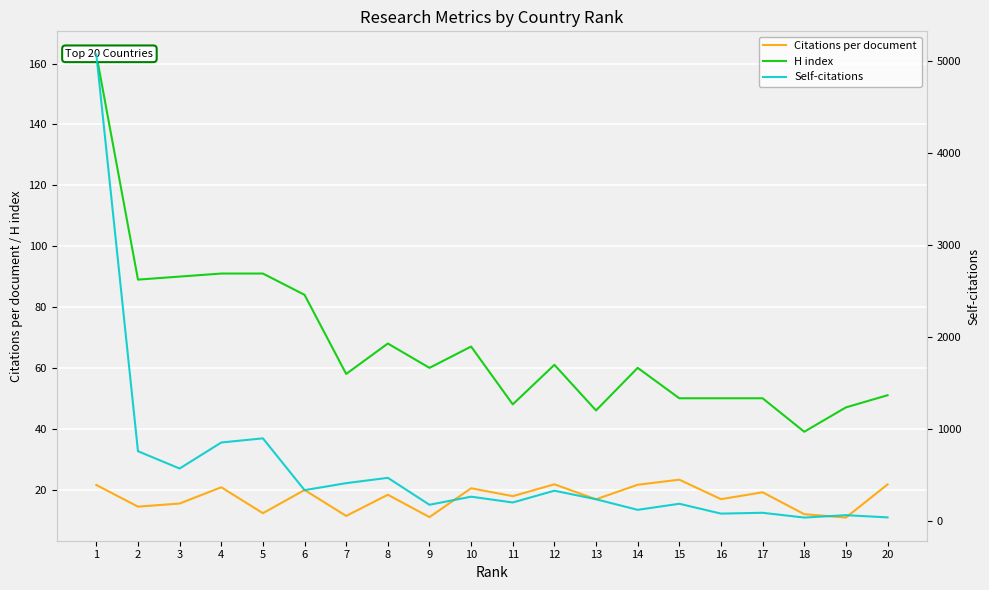

True or false: Citations per document and H index intersect in this chart.

False